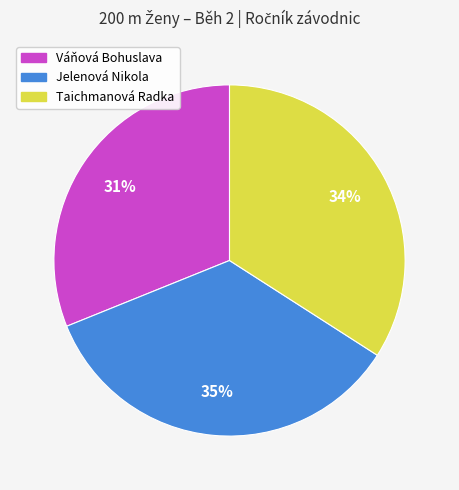

To the nearest percent, what portion does Jelenová Nikola represent?

35%